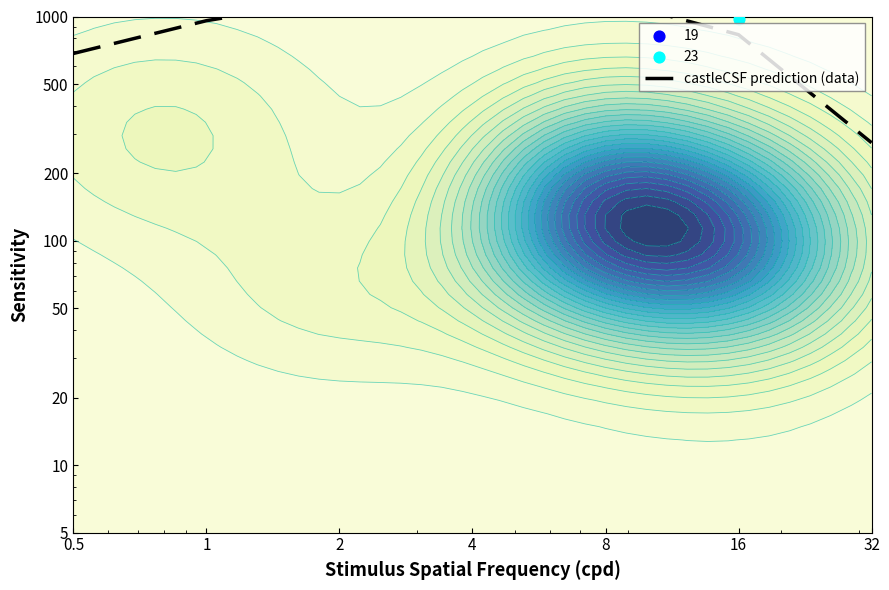

The chart shows a value of 1346.7 at 16. True or false?

False